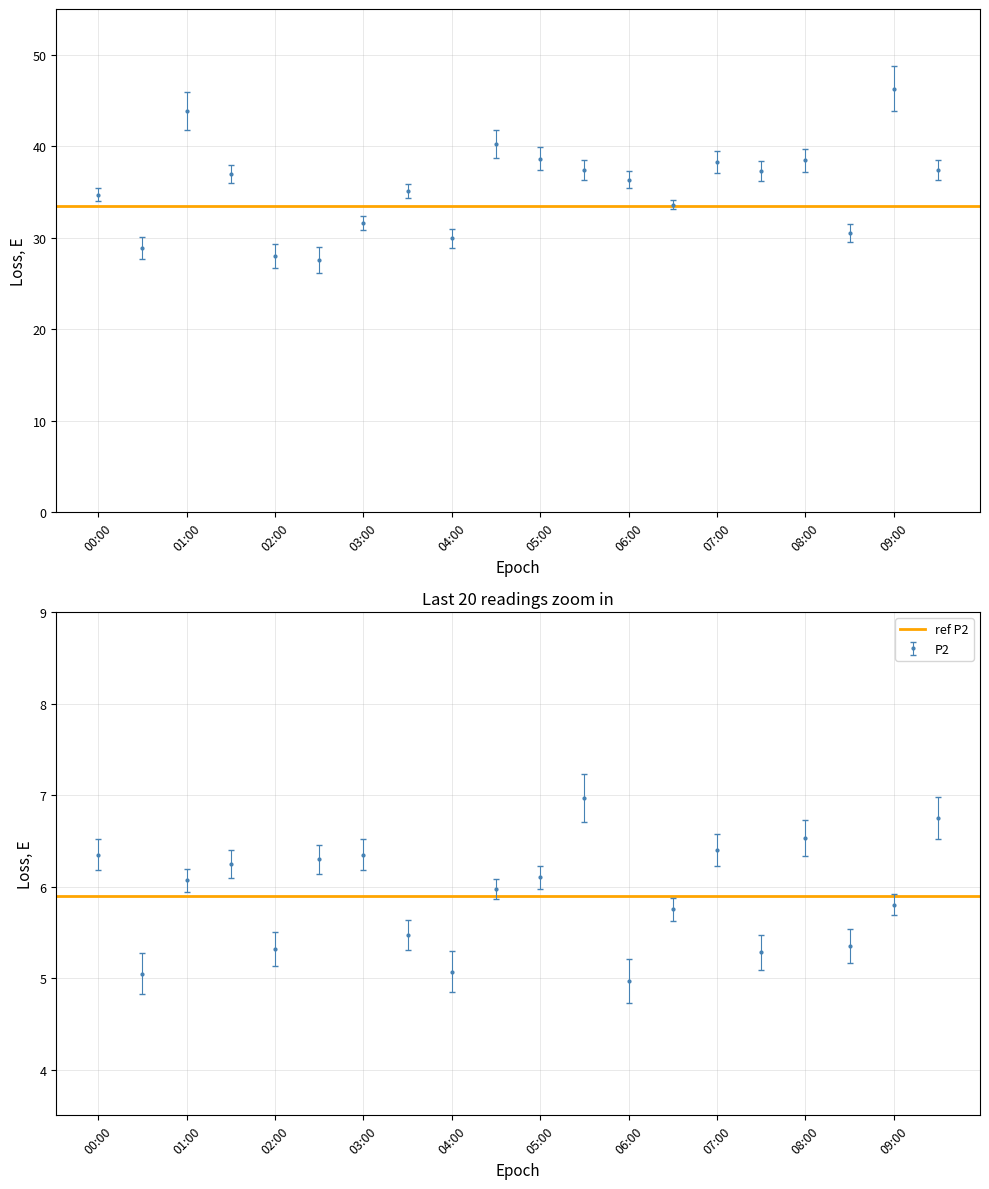

What is the label of the 1st point from the left?

00:00